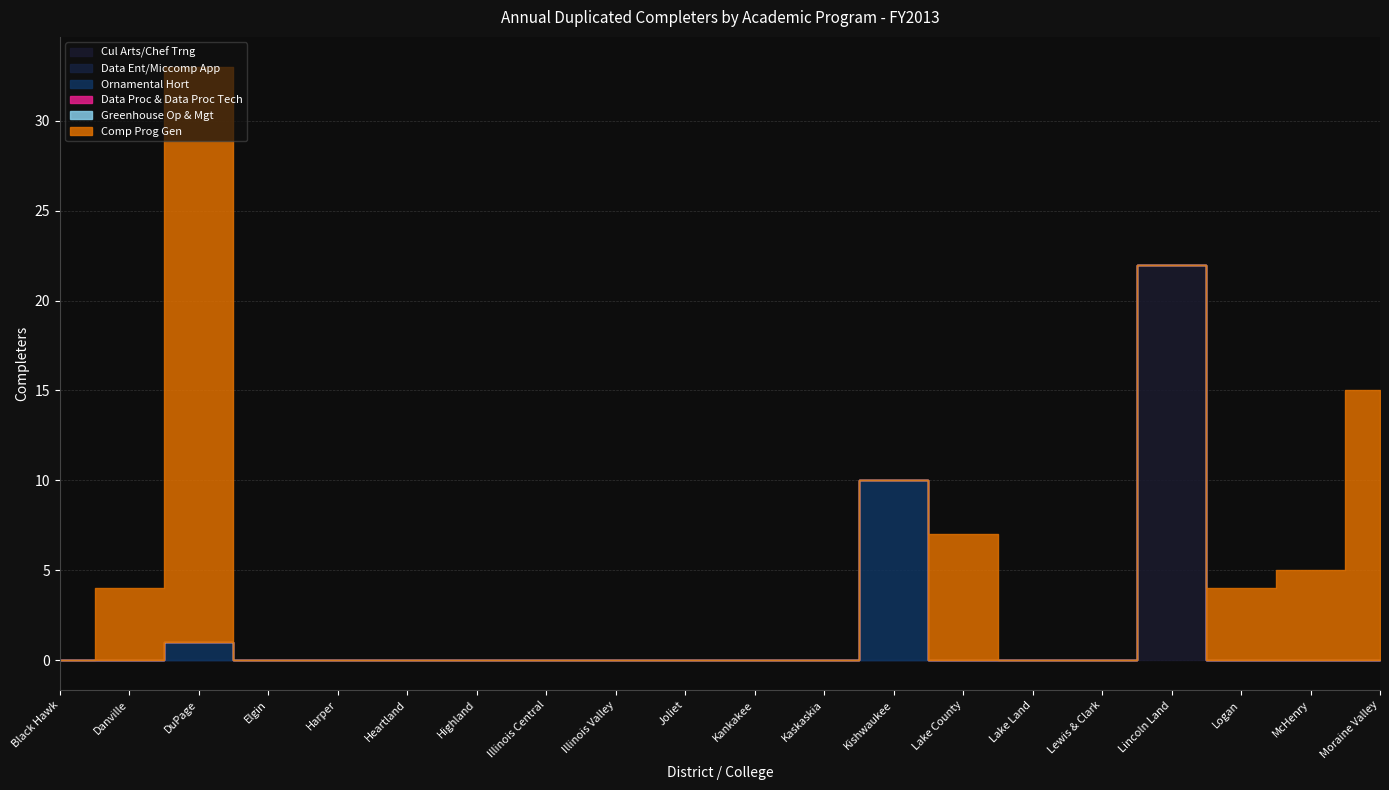

What is the label of the 15th point from the left?

Lake Land